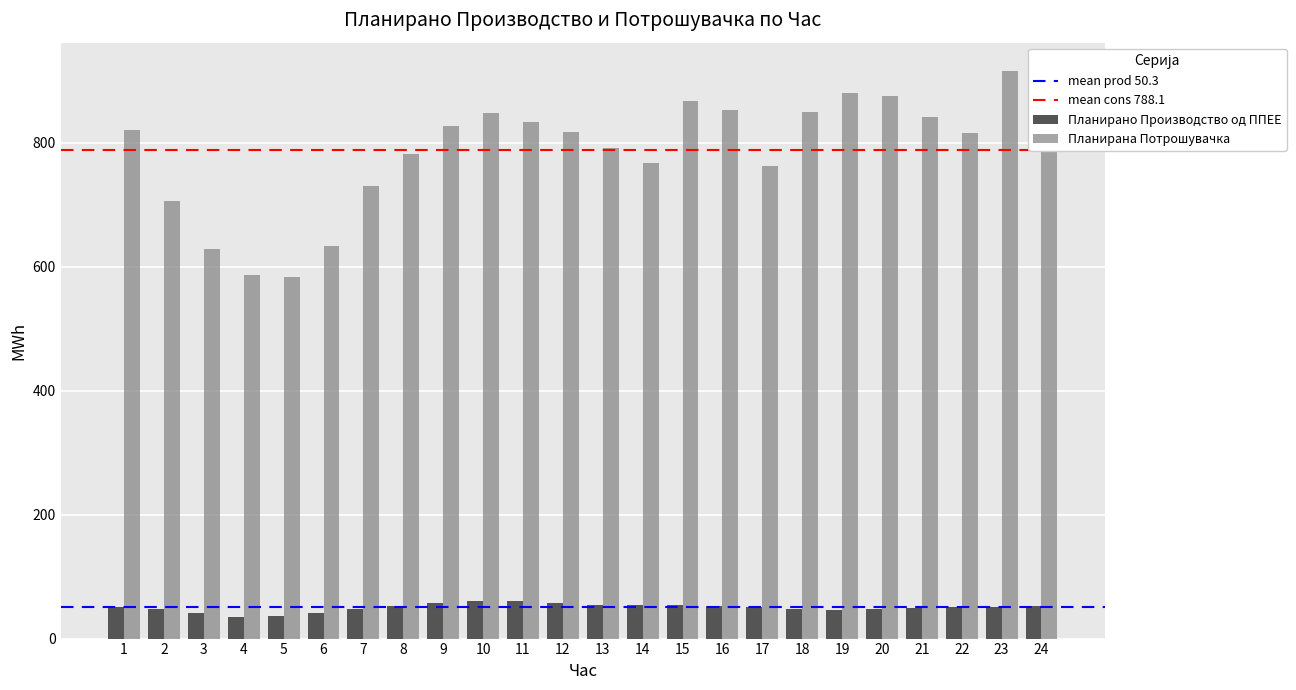

What is the difference between the Планирана Потрошувачка values at 22 and 24?

82.5